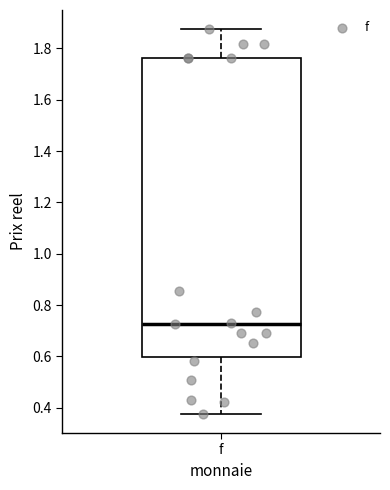

Where does the lower whisker of the box for f end on the y-axis? The values are not printed on the chart, so give them approximately, as read against the axis.

0.38